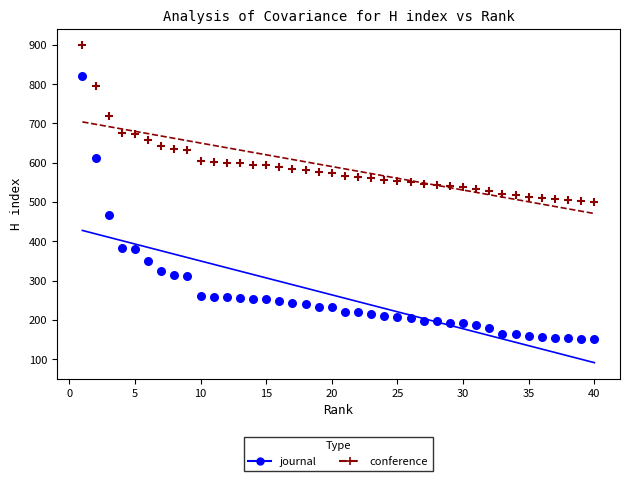

Which series contains the lowest Y value?

journal